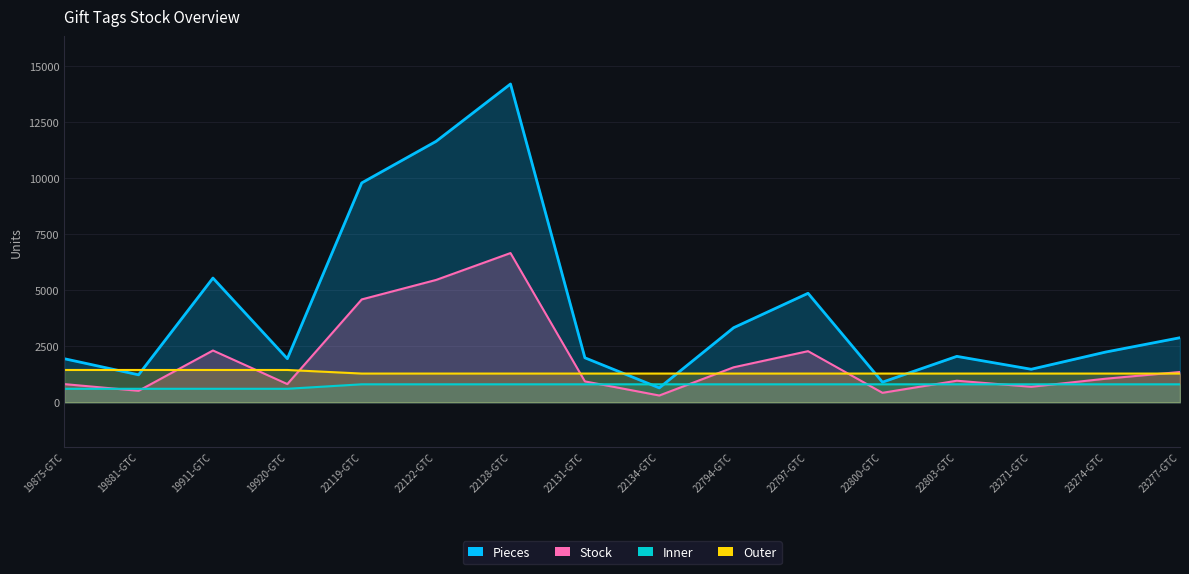

True or false: Pieces and Inner intersect in this chart.

True